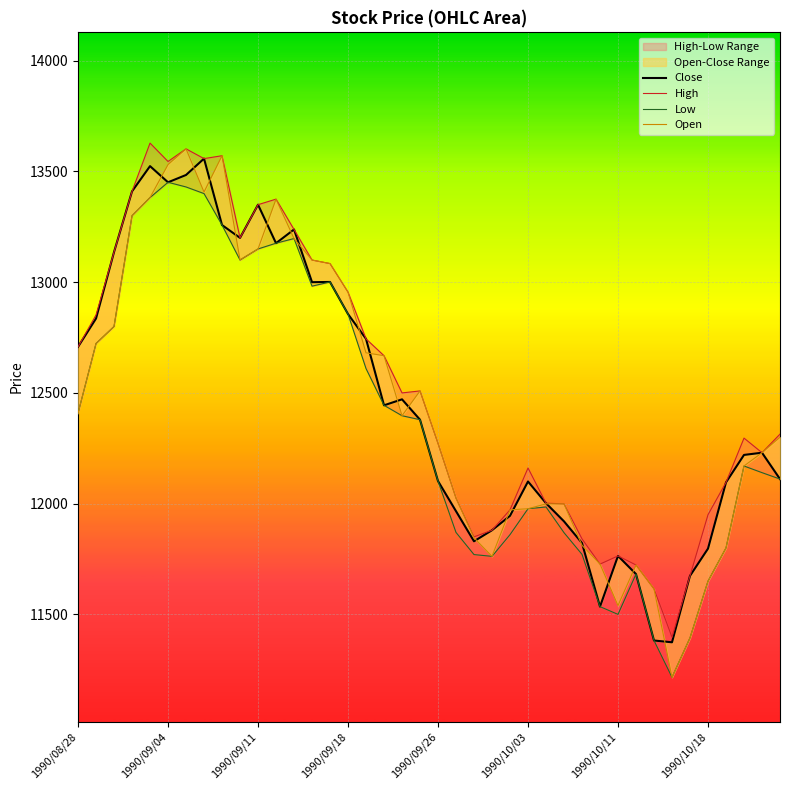

What position from the right is 22?

18